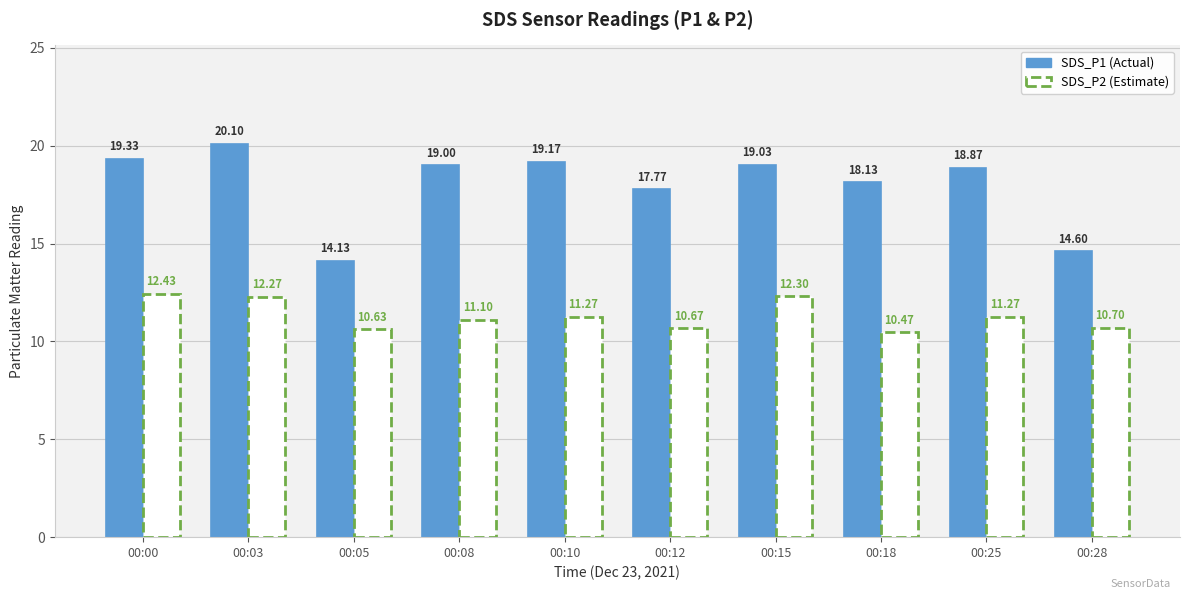

What is the total value across all series at 00:05?

24.8